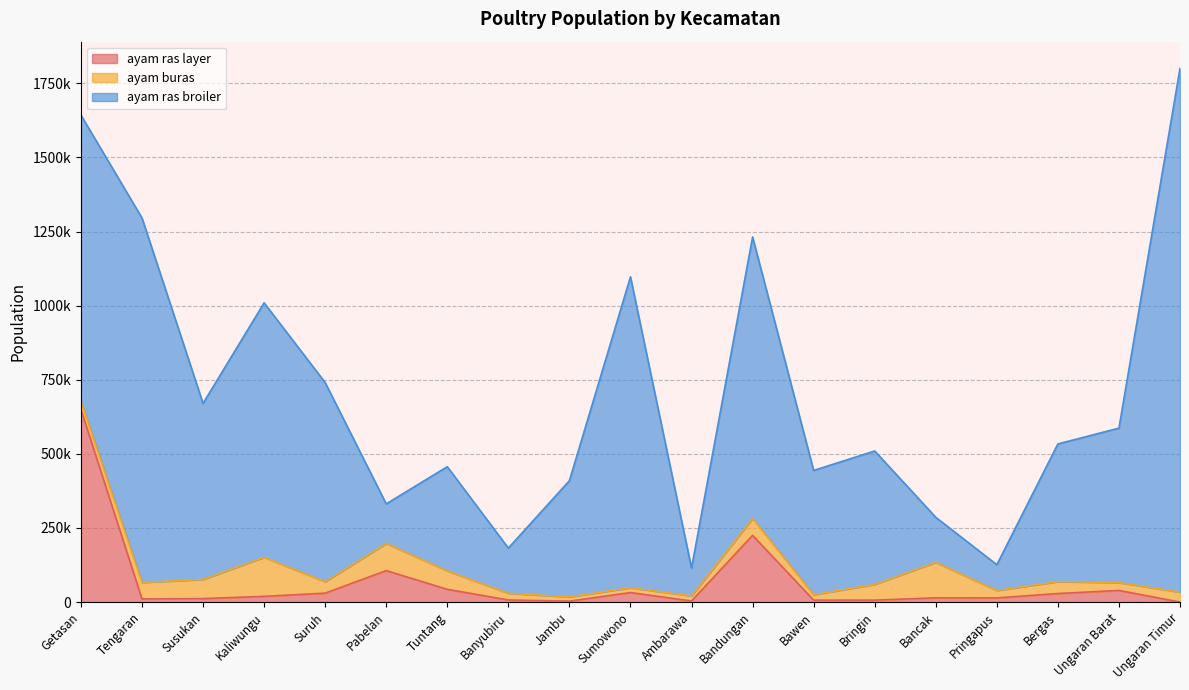

True or false: ayam ras broiler and ayam buras cross at least once.

False